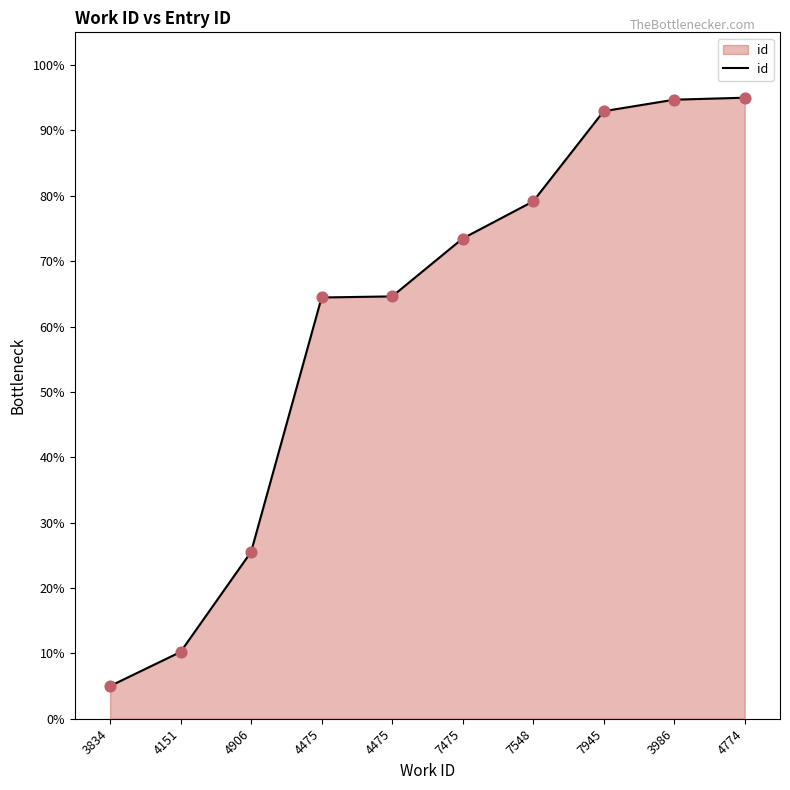

How many lines are shown in the chart?

1